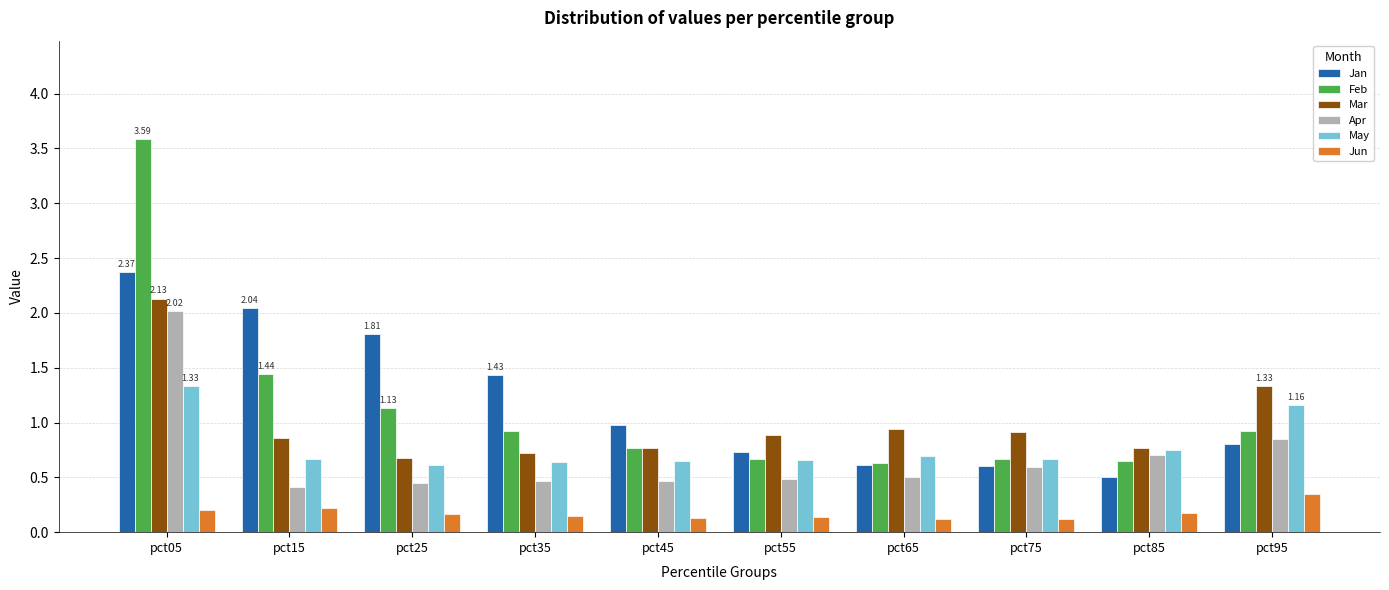

What is the value of the May bar at the 1st from the left?

1.3